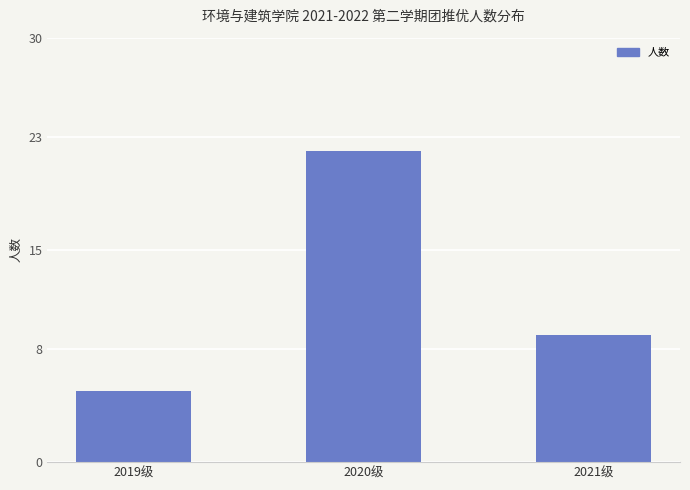

What is the sum of the values at 2019级 and 2021级?

14